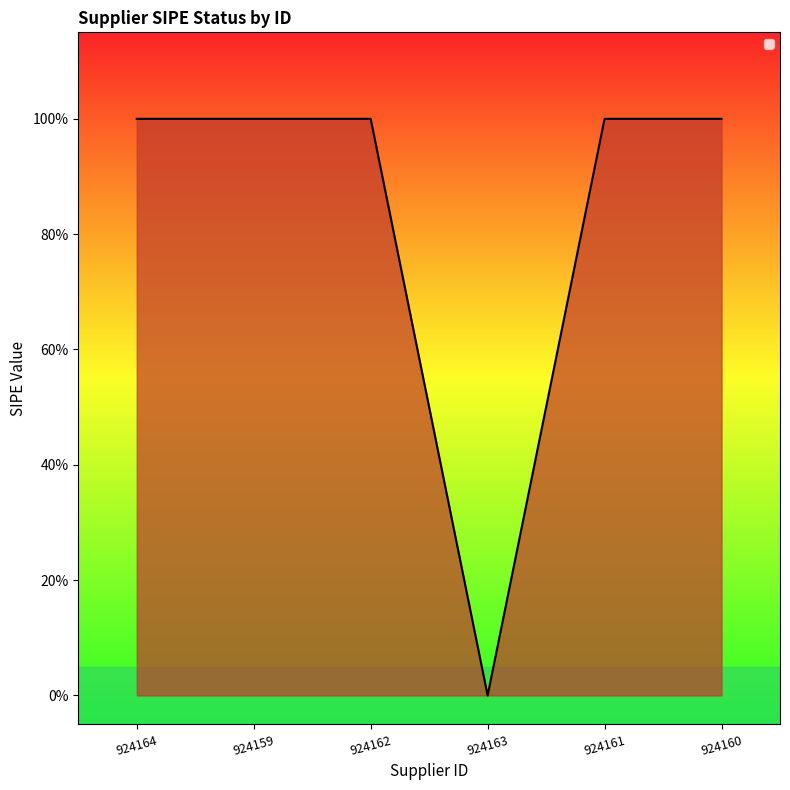

Is this an area chart (filled region under the line)?

Yes